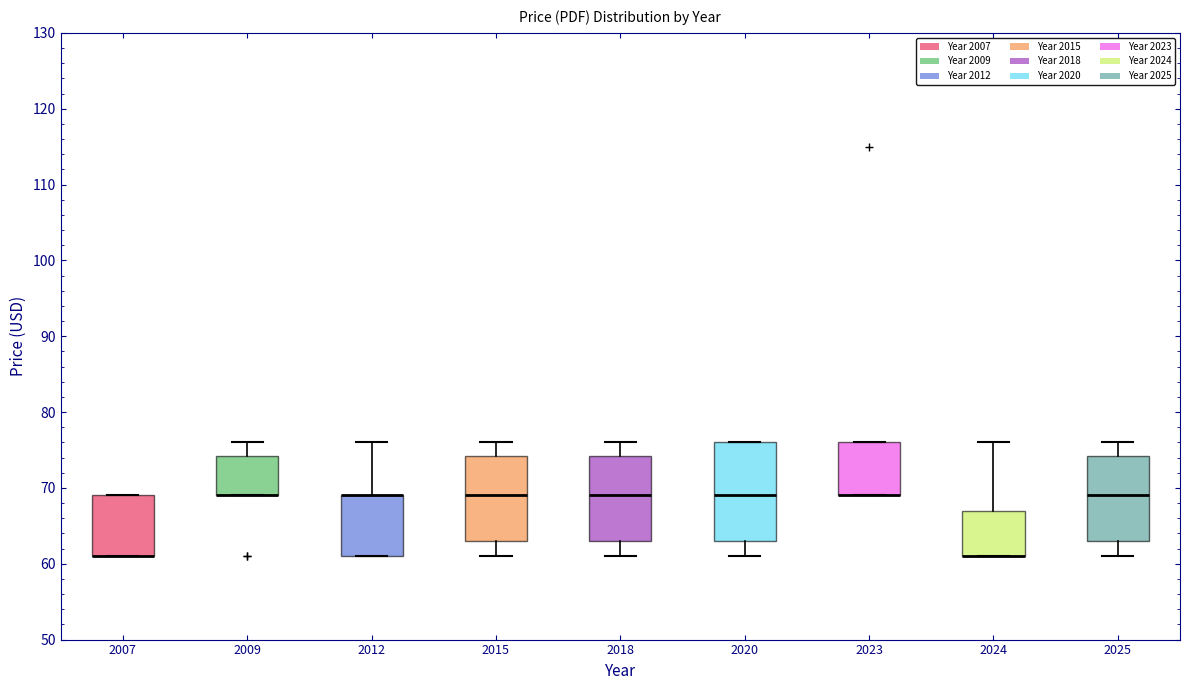

Reading left to right, read every box against the y-axis: the position of its median line, the range the box covers, and the ends of its whiskers. The values are not printed on the chart, so give them approximately, as read against the axis.

2007: median 61 (drawn on the box's lower edge), box 61 to 69, whiskers 61 to 69
2009: median 69 (drawn on the box's lower edge), box 69 to 74, whiskers 69 to 76
2012: median 69 (drawn on the box's upper edge), box 61 to 69, whiskers 61 to 76
2015: median 69, box 63 to 74, whiskers 61 to 76
2018: median 69, box 63 to 74, whiskers 61 to 76
2020: median 69, box 63 to 76, whiskers 61 to 76
2023: median 69 (drawn on the box's lower edge), box 69 to 76, whiskers 69 to 76
2024: median 61 (drawn on the box's lower edge), box 61 to 67, whiskers 61 to 76
2025: median 69, box 63 to 74, whiskers 61 to 76